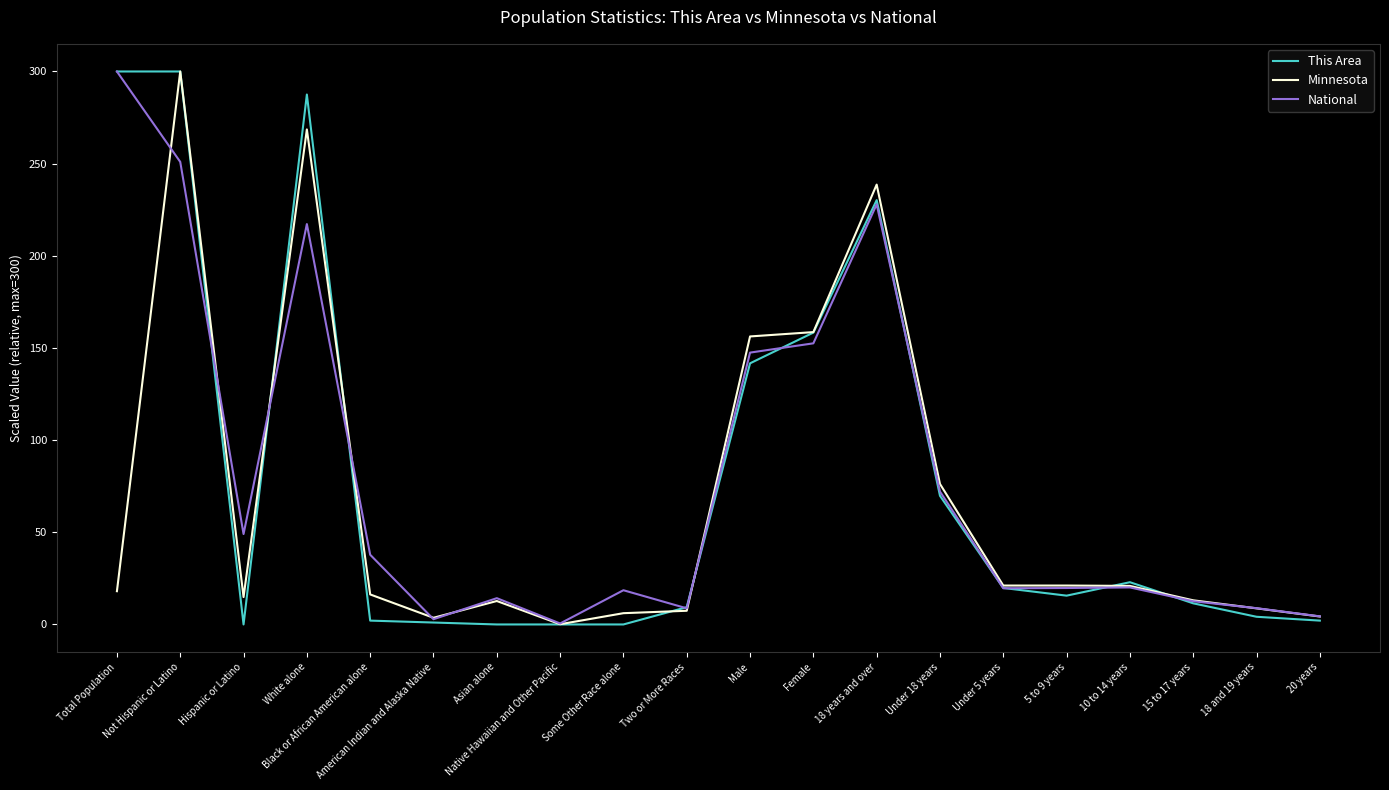

The National series shows 129.7 at Total Population. True or false?

False